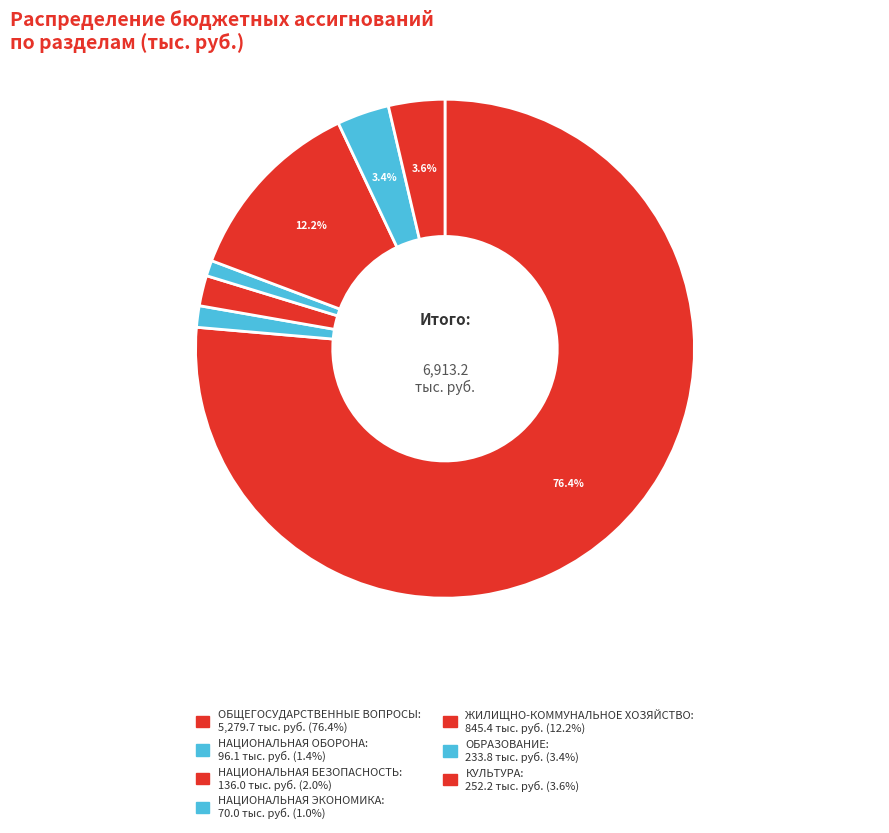

Which slice is the smallest?

НАЦИОНАЛЬНАЯ ЭКОНОМИКА